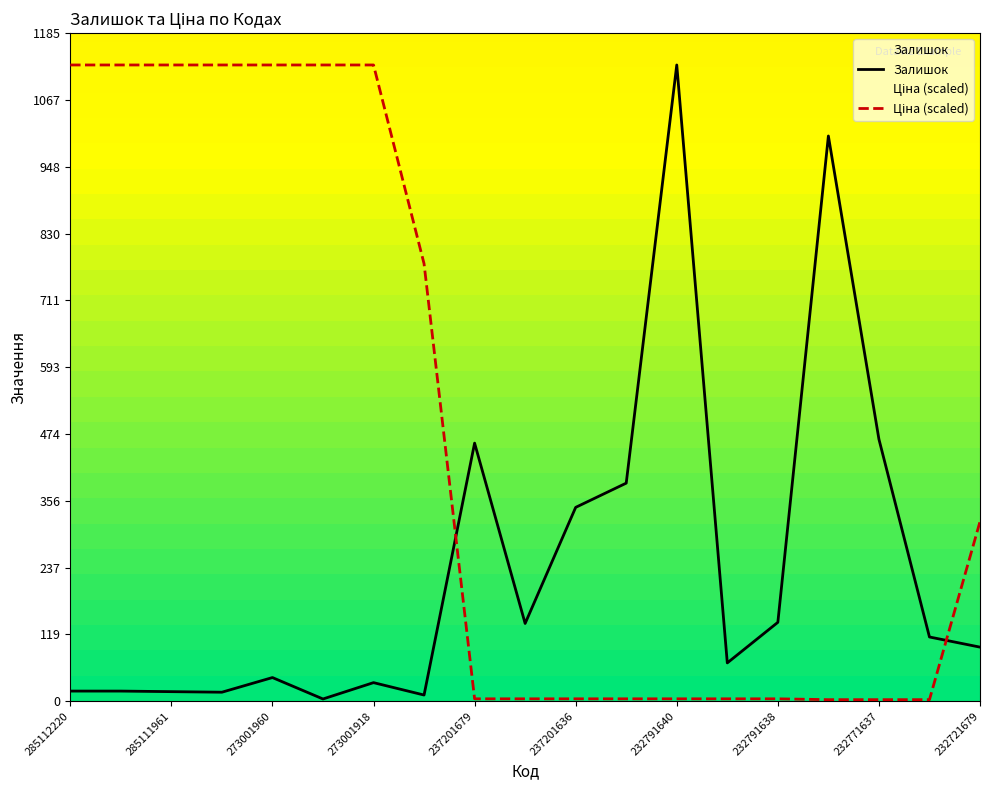

Is this an area chart (filled region under the line)?

No